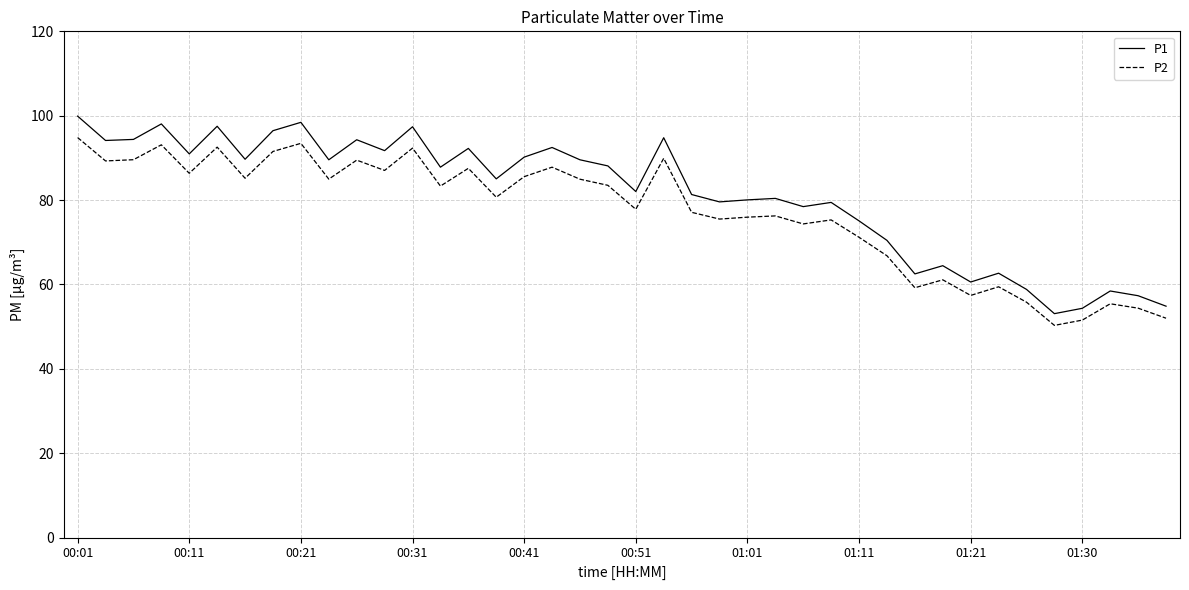

True or false: P2 has more than 1 points higher than both neighbors.

True